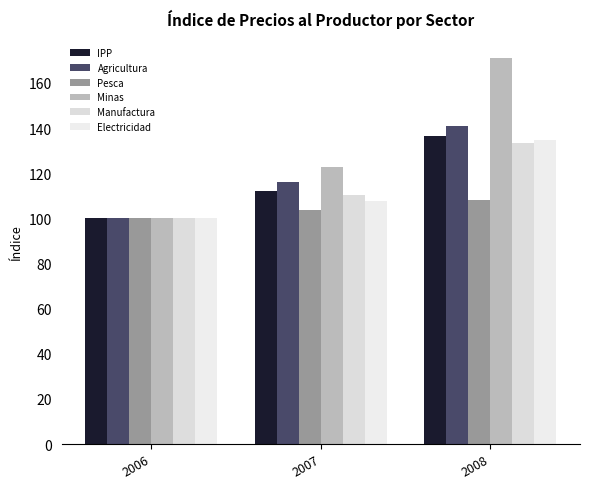

Which series has the widest spread of values?

Minas